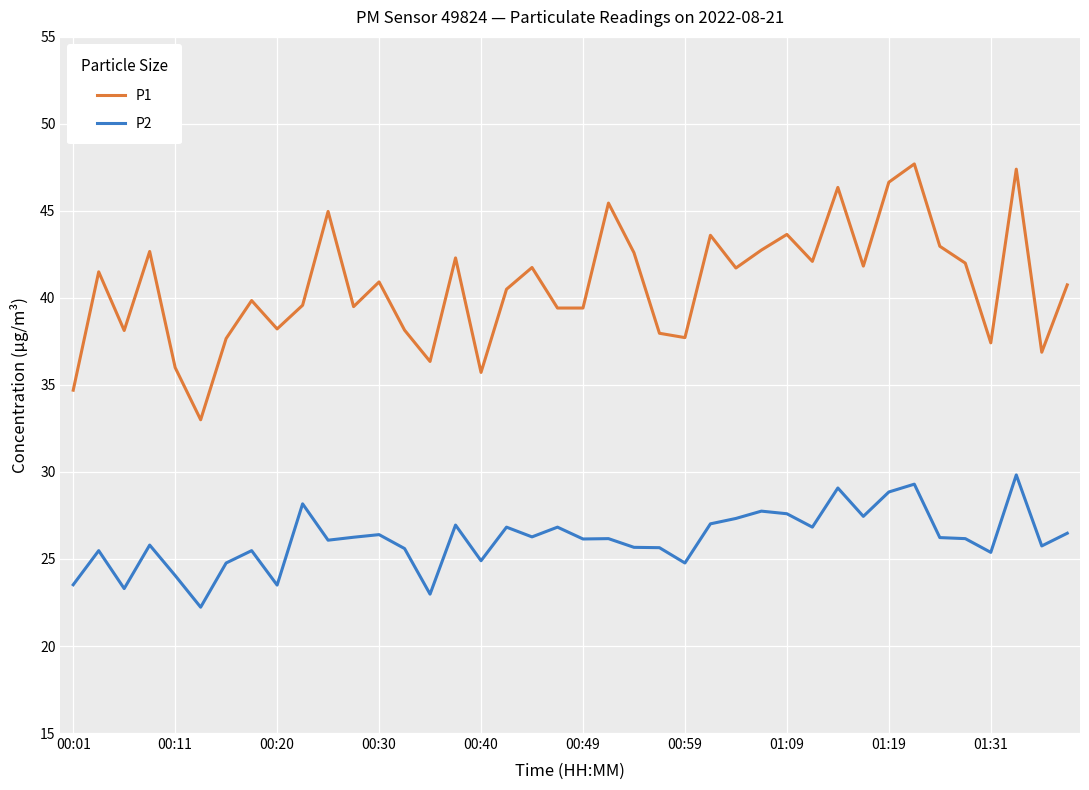

What are all the series names shown in the legend?

P1, P2